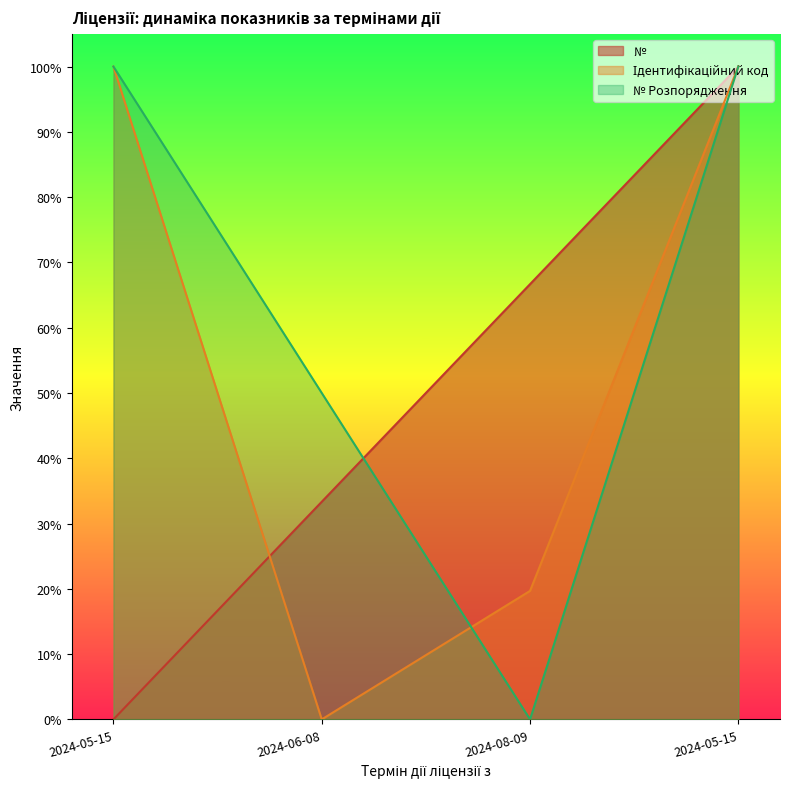

The № series shows 0.7 at 2024-08-09. True or false?

True